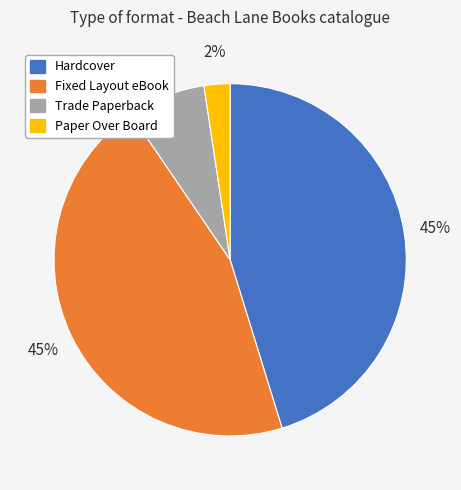

To the nearest percent, what is the difference between the Fixed Layout eBook and Trade Paperback slice percentages?

38%